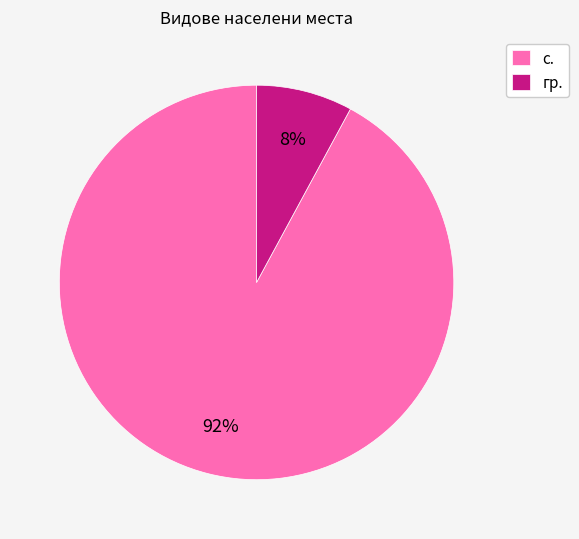

Between гр. and с., which is larger?

с.